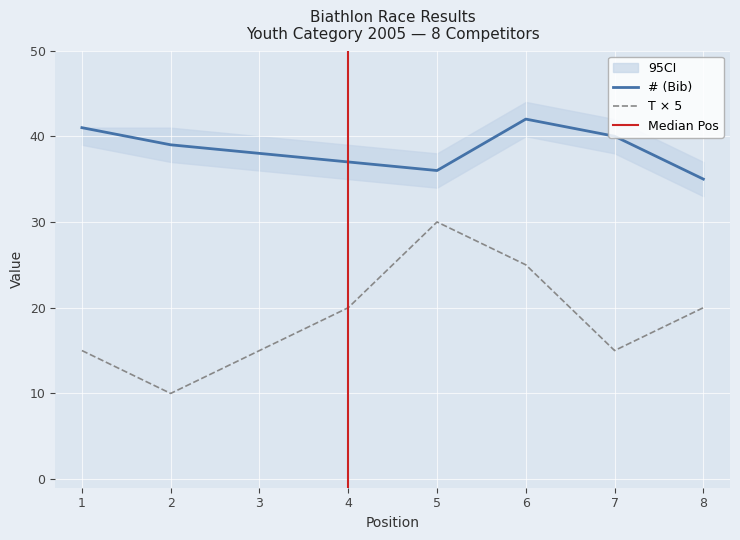

Is it true that # (Bib) equals 8 at 3?

False